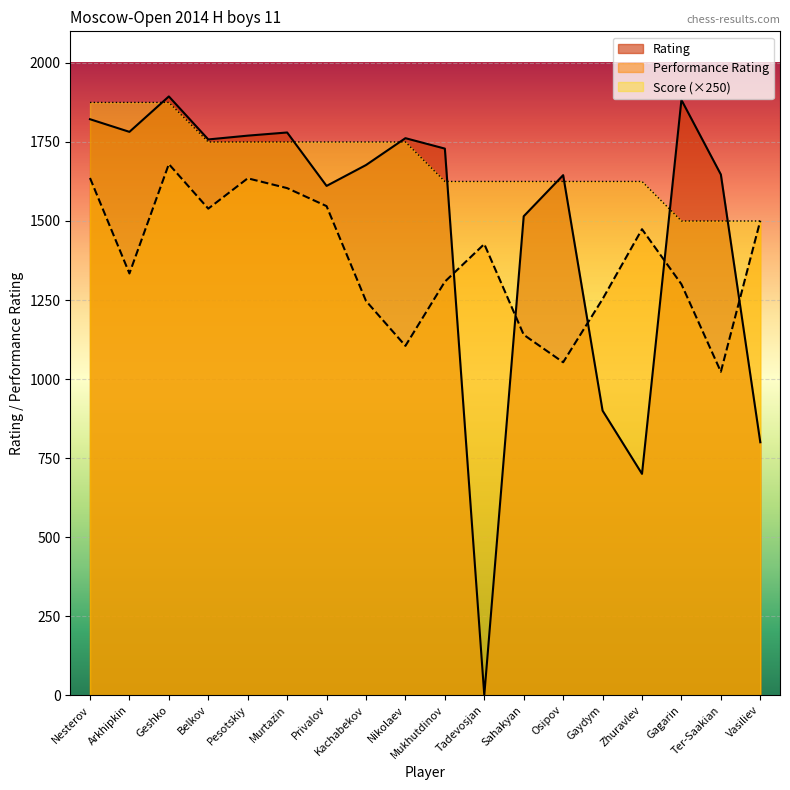

What is the average value of the Performance Rating series?

1378